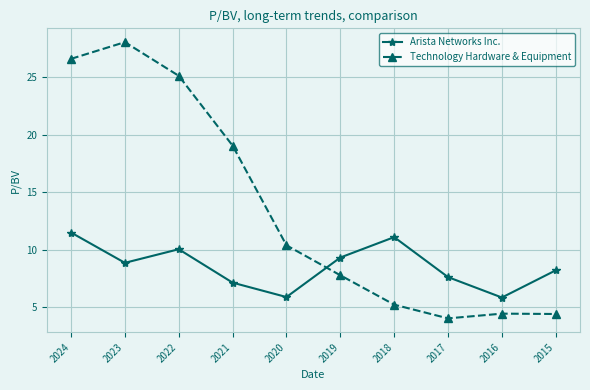

True or false: Technology Hardware & Equipment has more than 2 points higher than both neighbors.

False